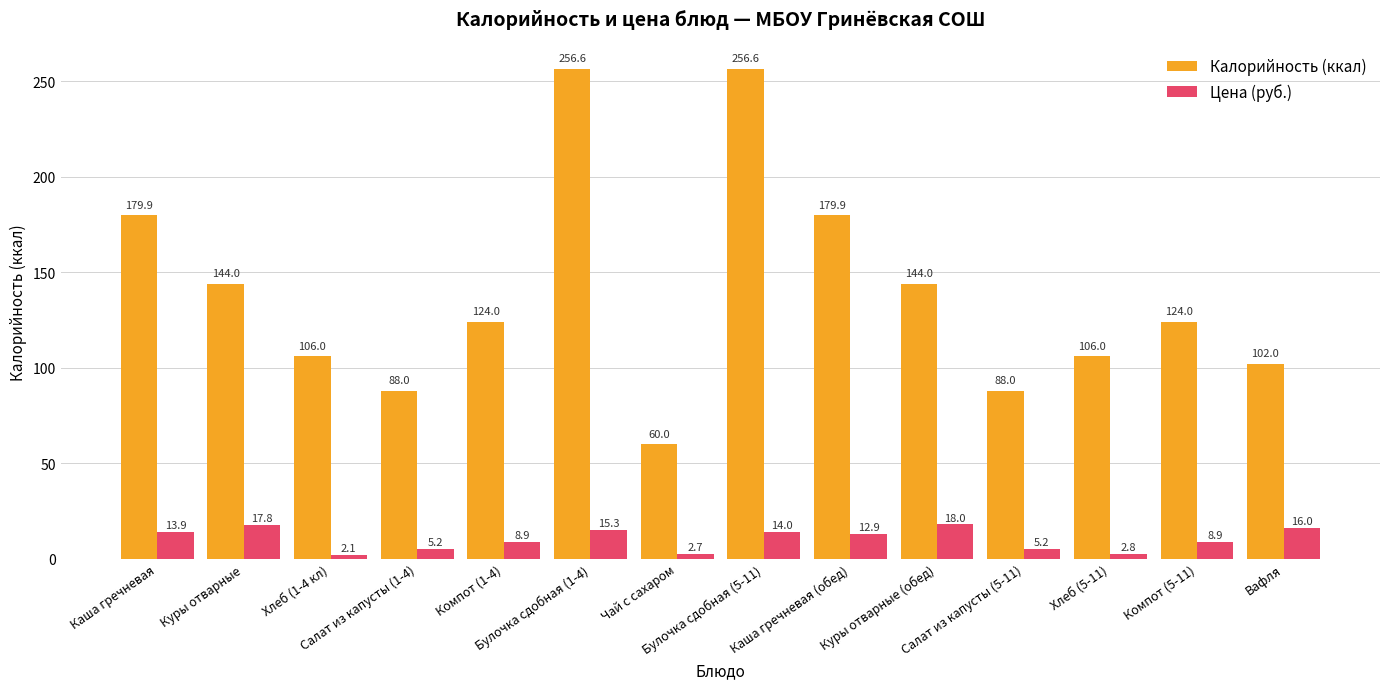

Between Каша гречневая (обед) and Салат из капусты (5-11), which series saw the biggest shift?

Калорийность (ккал)